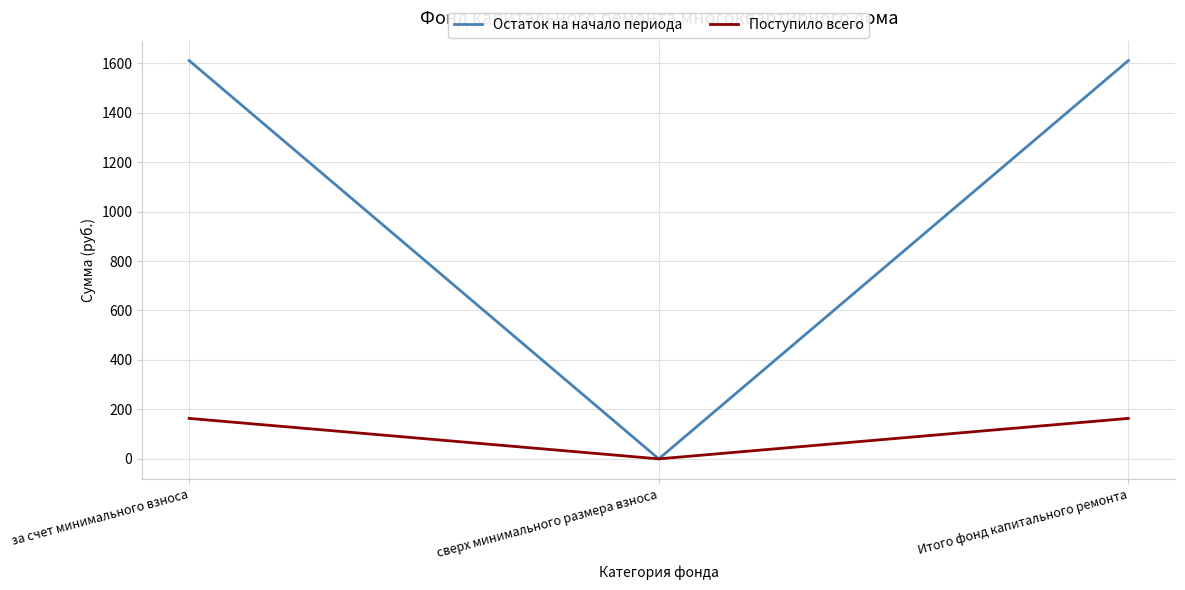

How many values in the Поступило всего series are below 163?

1